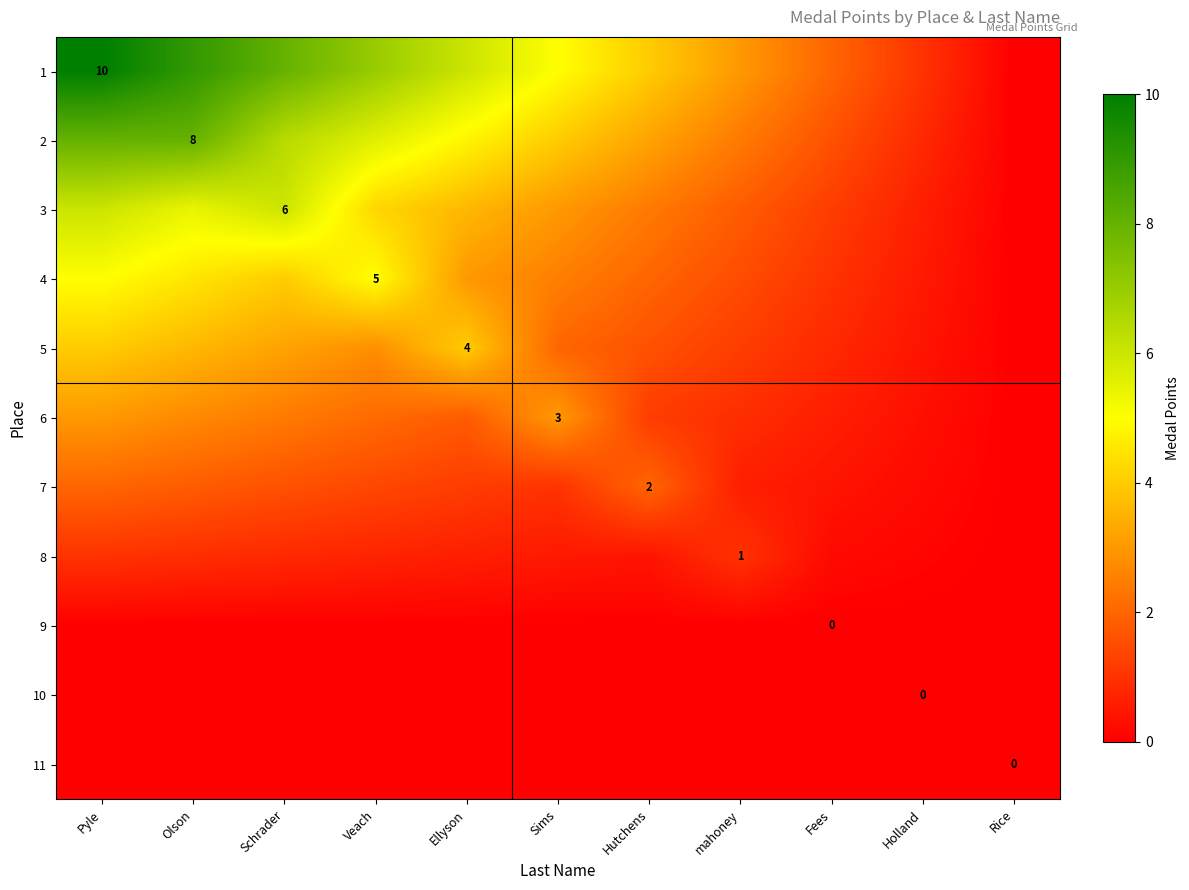

True or false: 6 has a value of 0.1 at Holland.

False